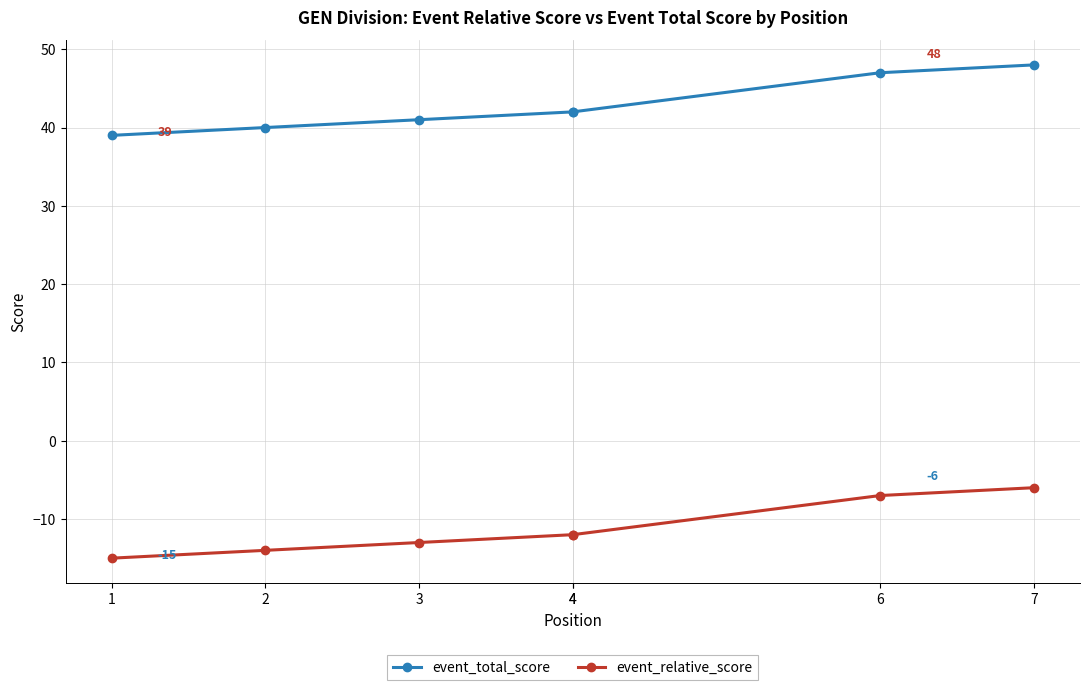

Rank the series by their maximum value, from lowest to highest.

event_relative_score, event_total_score